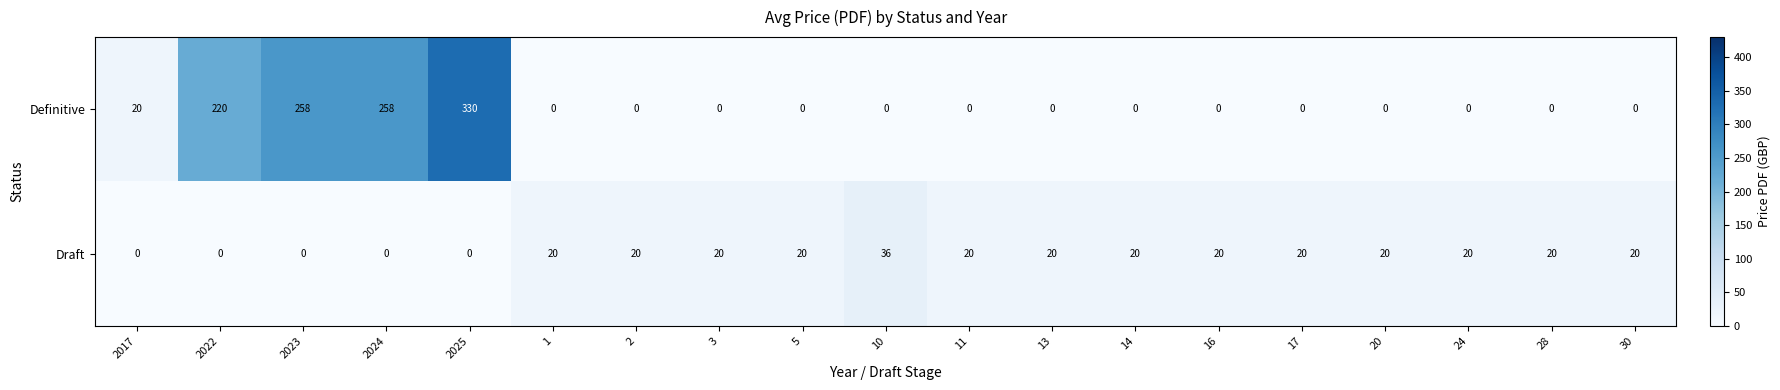

At 17, list the series in order from largest to smallest.

Draft, Definitive